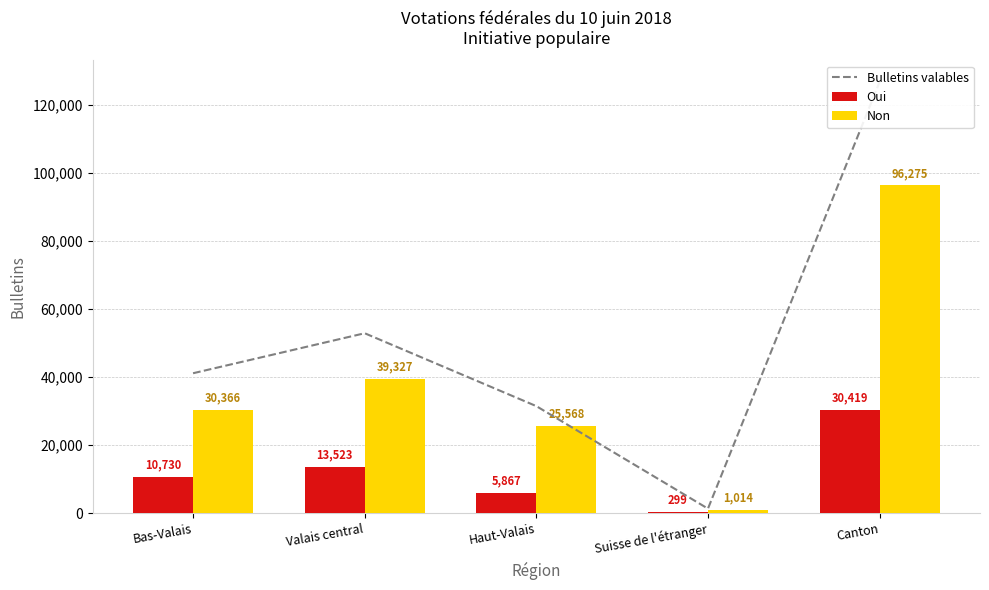

Is it true that Non equals 1014 at Suisse de l'étranger?

True